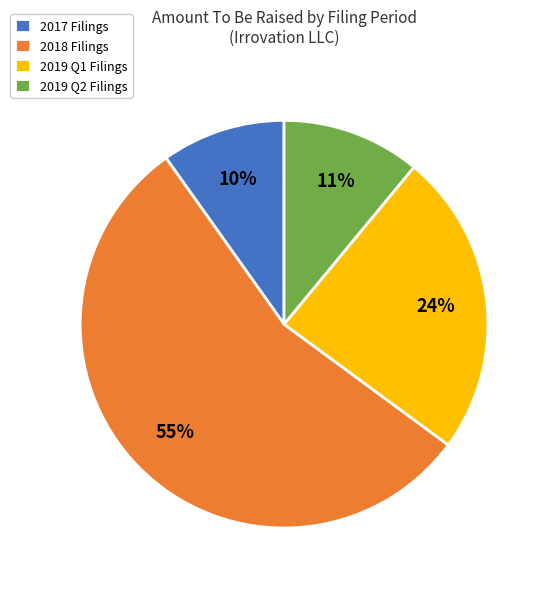

Is it true that 2019 Q1 Filings is 24% of the pie?

True